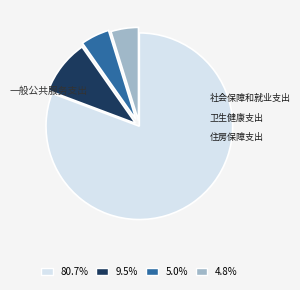

To the nearest percent, what is the difference between the 卫生健康支出 and 社会保障和就业支出 slice percentages?

5%